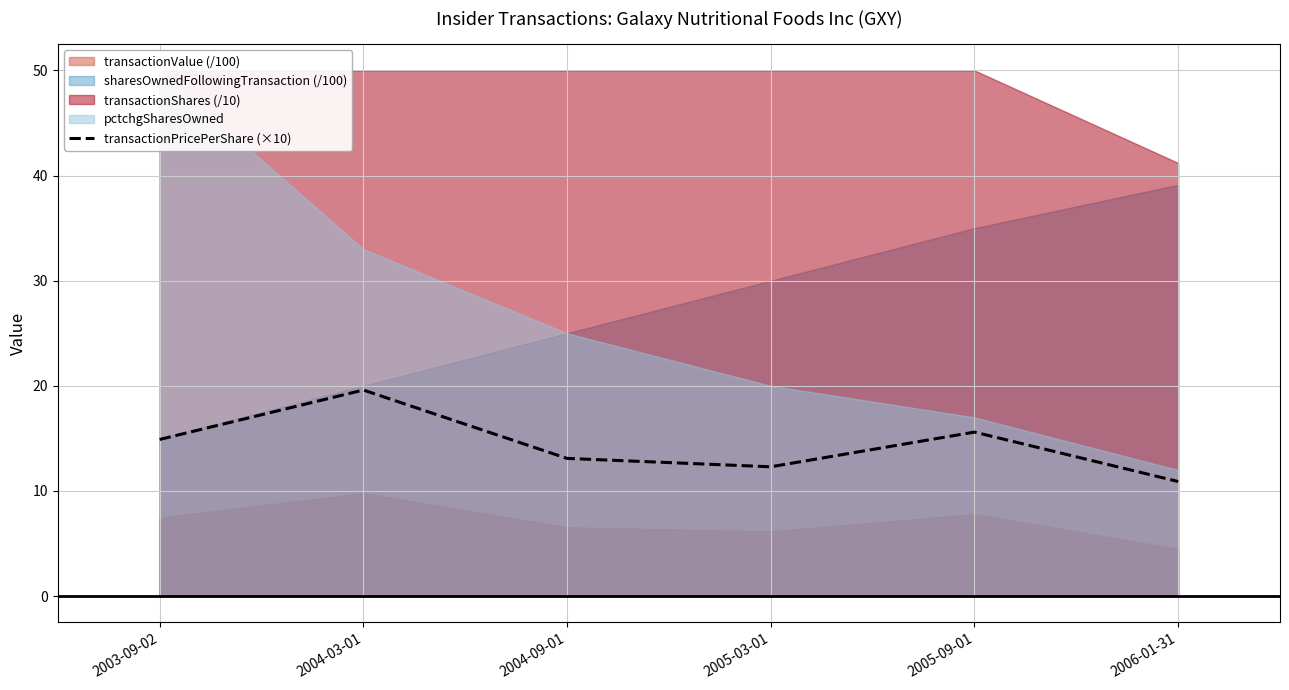

At which label does the data first exceed 14?

2003-09-02